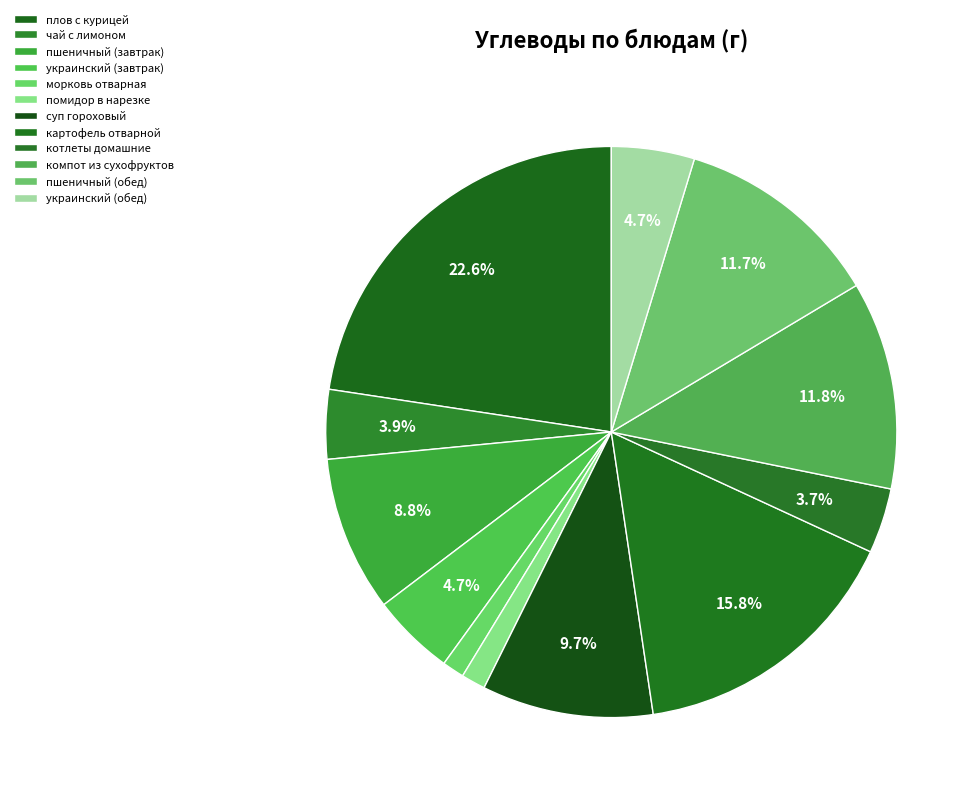

Rank the categories by value from lowest to highest.

морковь отварная, помидор в нарезке, котлеты домашние, чай с лимоном, украинский (завтрак), украинский (обед), пшеничный (завтрак), суп гороховый, пшеничный (обед), компот из сухофруктов, картофель отварной, плов с курицей